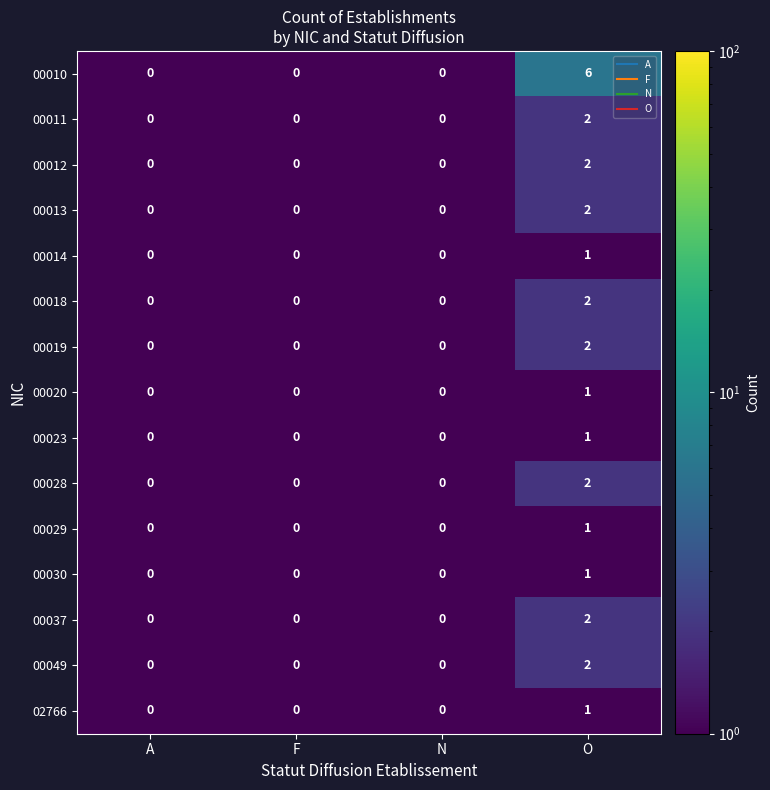

The 00049 series shows 2 at O. True or false?

True